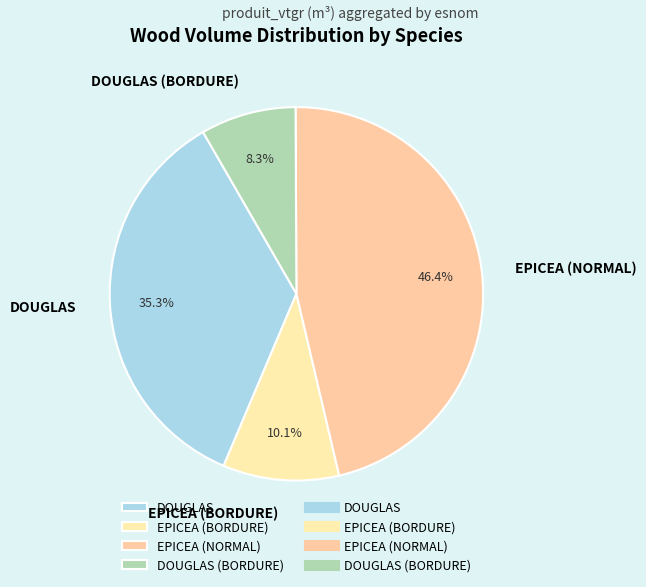

Approximately how many times larger is the value at EPICEA (NORMAL) compared to DOUGLAS?

1.3